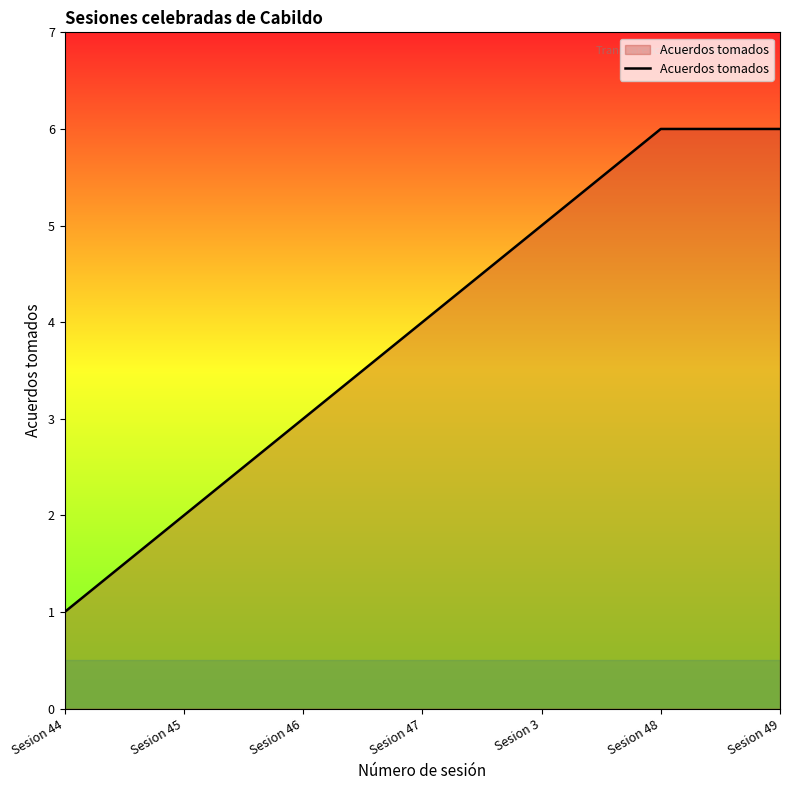

Does the chart have visible grid lines?

No